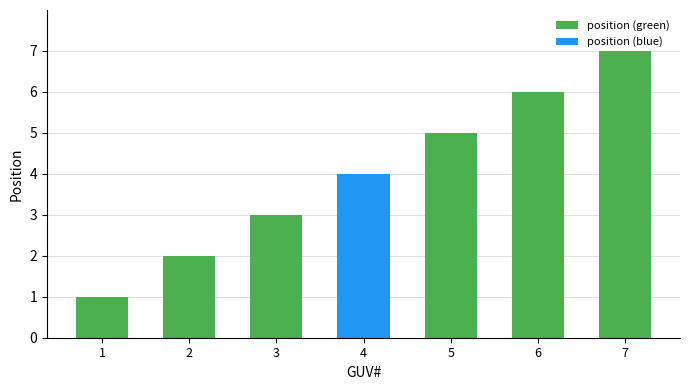

The value at 6 is 6. True or false?

True